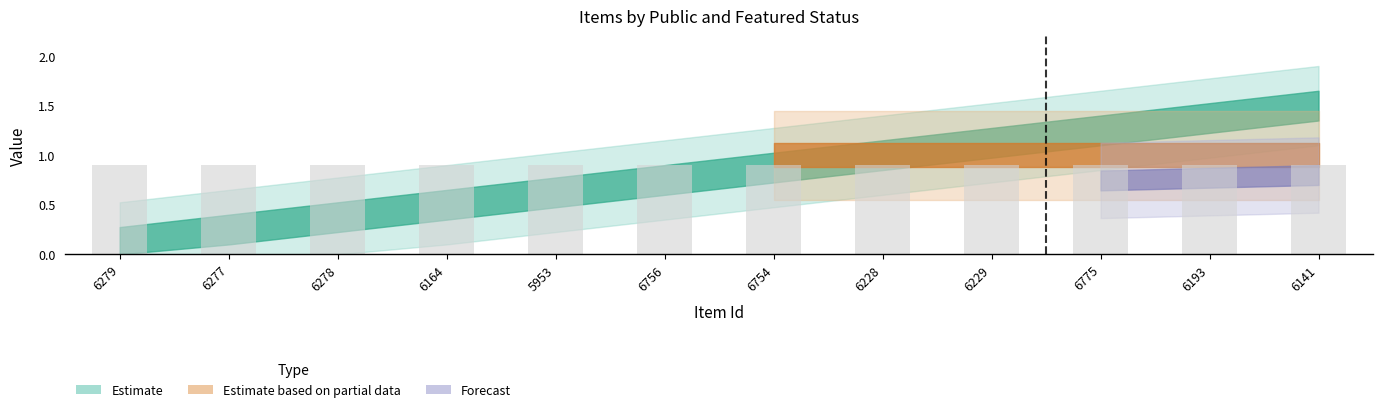

What is the label of the 5th bar from the right?

6228